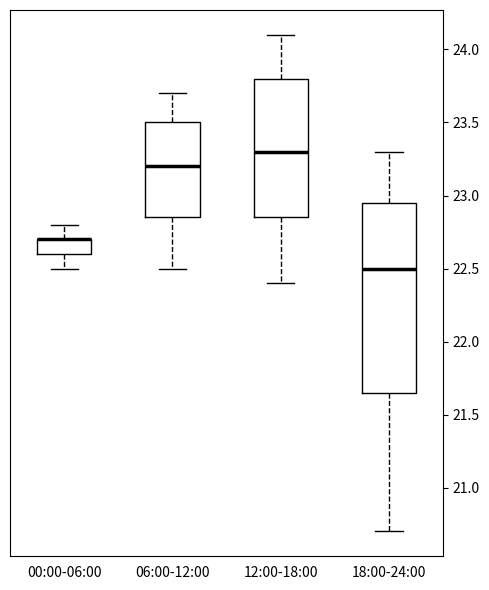

Reading left to right, read every box against the y-axis: the position of its median line, the range the box covers, and the ends of its whiskers. The values are not printed on the chart, so give them approximately, as read against the axis.

00:00-06:00: median 22.70 (drawn on the box's upper edge), box 22.60 to 22.70, whiskers 22.50 to 22.80
06:00-12:00: median 23.20, box 22.85 to 23.50, whiskers 22.50 to 23.70
12:00-18:00: median 23.30, box 22.85 to 23.80, whiskers 22.40 to 24.10
18:00-24:00: median 22.50, box 21.65 to 22.95, whiskers 20.70 to 23.30